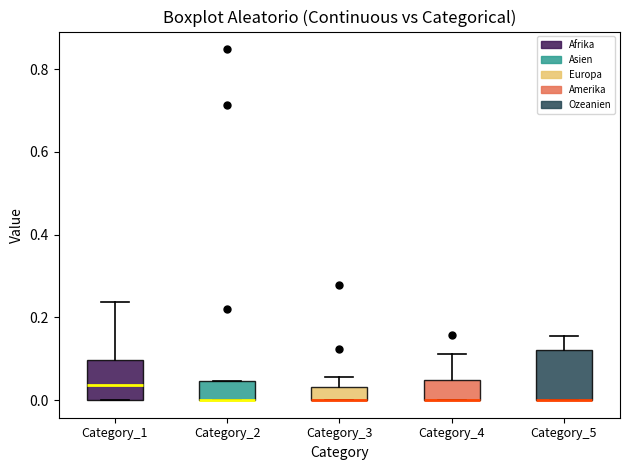

Reading left to right, read every box against the y-axis: the position of its median line, the range the box covers, and the ends of its whiskers. The values are not printed on the chart, so give them approximately, as read against the axis.

Category_1: median 0.04, box 0.00 to 0.10, whiskers 0.00 to 0.24
Category_2: median 0.00 (drawn on the box's lower edge), box 0.00 to 0.04, whiskers 0.00 to 0.04
Category_3: median 0.00 (drawn on the box's lower edge), box 0.00 to 0.04, whiskers 0.00 to 0.06
Category_4: median 0.00 (drawn on the box's lower edge), box 0.00 to 0.04, whiskers 0.00 to 0.12
Category_5: median 0.00 (drawn on the box's lower edge), box 0.00 to 0.12, whiskers 0.00 to 0.16